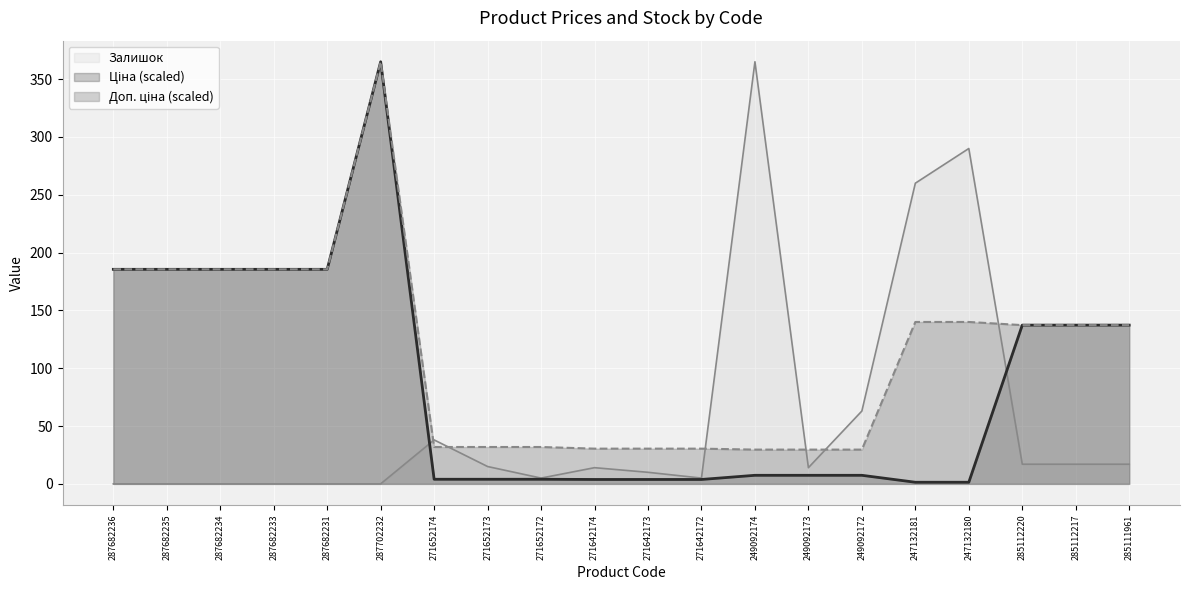

What is the difference between the maximum and minimum values in the Ціна series?

363.6